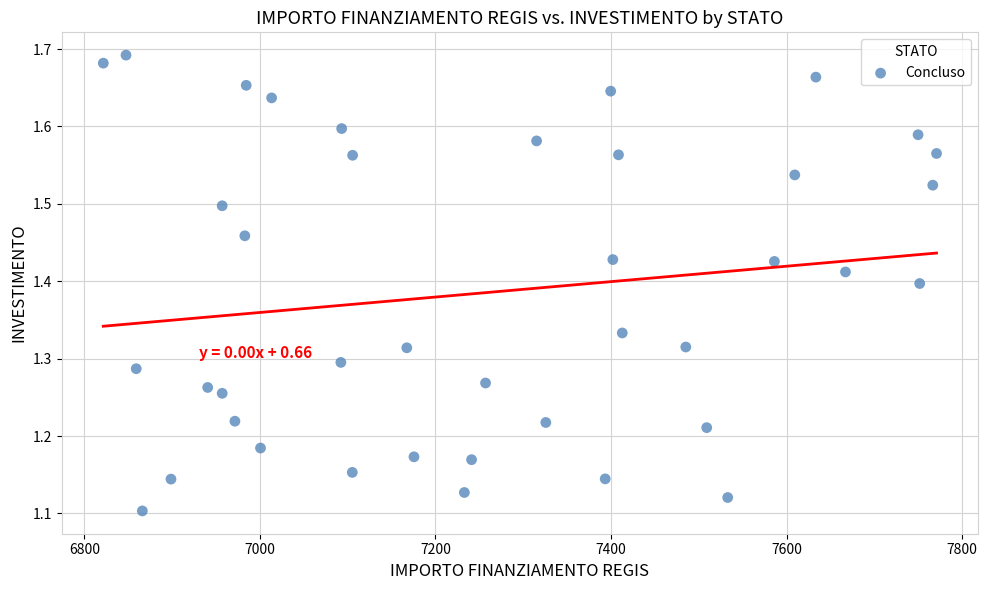

What is the range of X values (max minus min)?

949.3